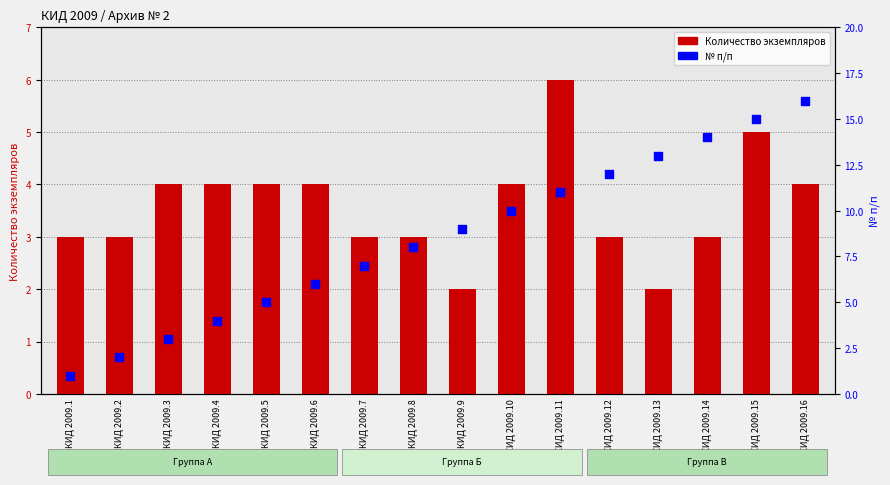

Which series contains the highest Y value?

№ п/п